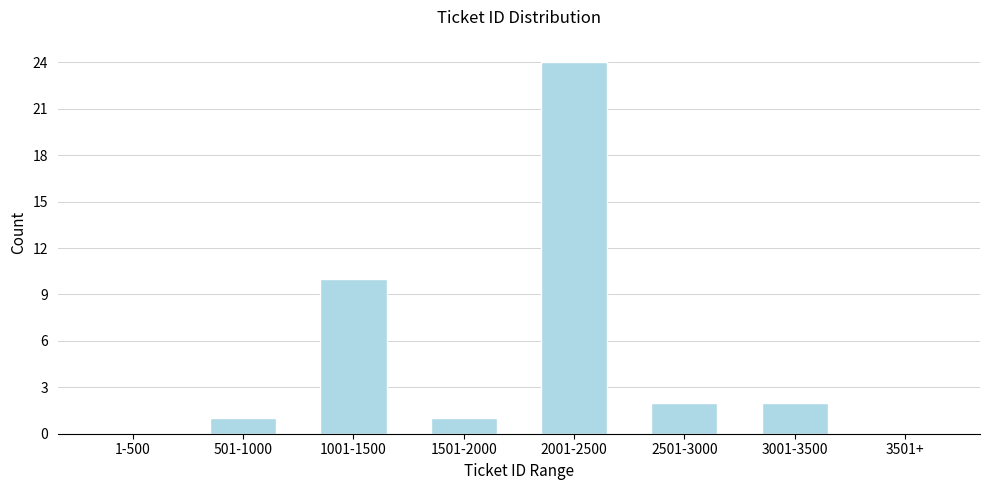

Reading left to right, list all the values displayed in this chart.

1-500=0	501-1000=1	1001-1500=10	1501-2000=1	2001-2500=24	2501-3000=2	3001-3500=2	3501+=0